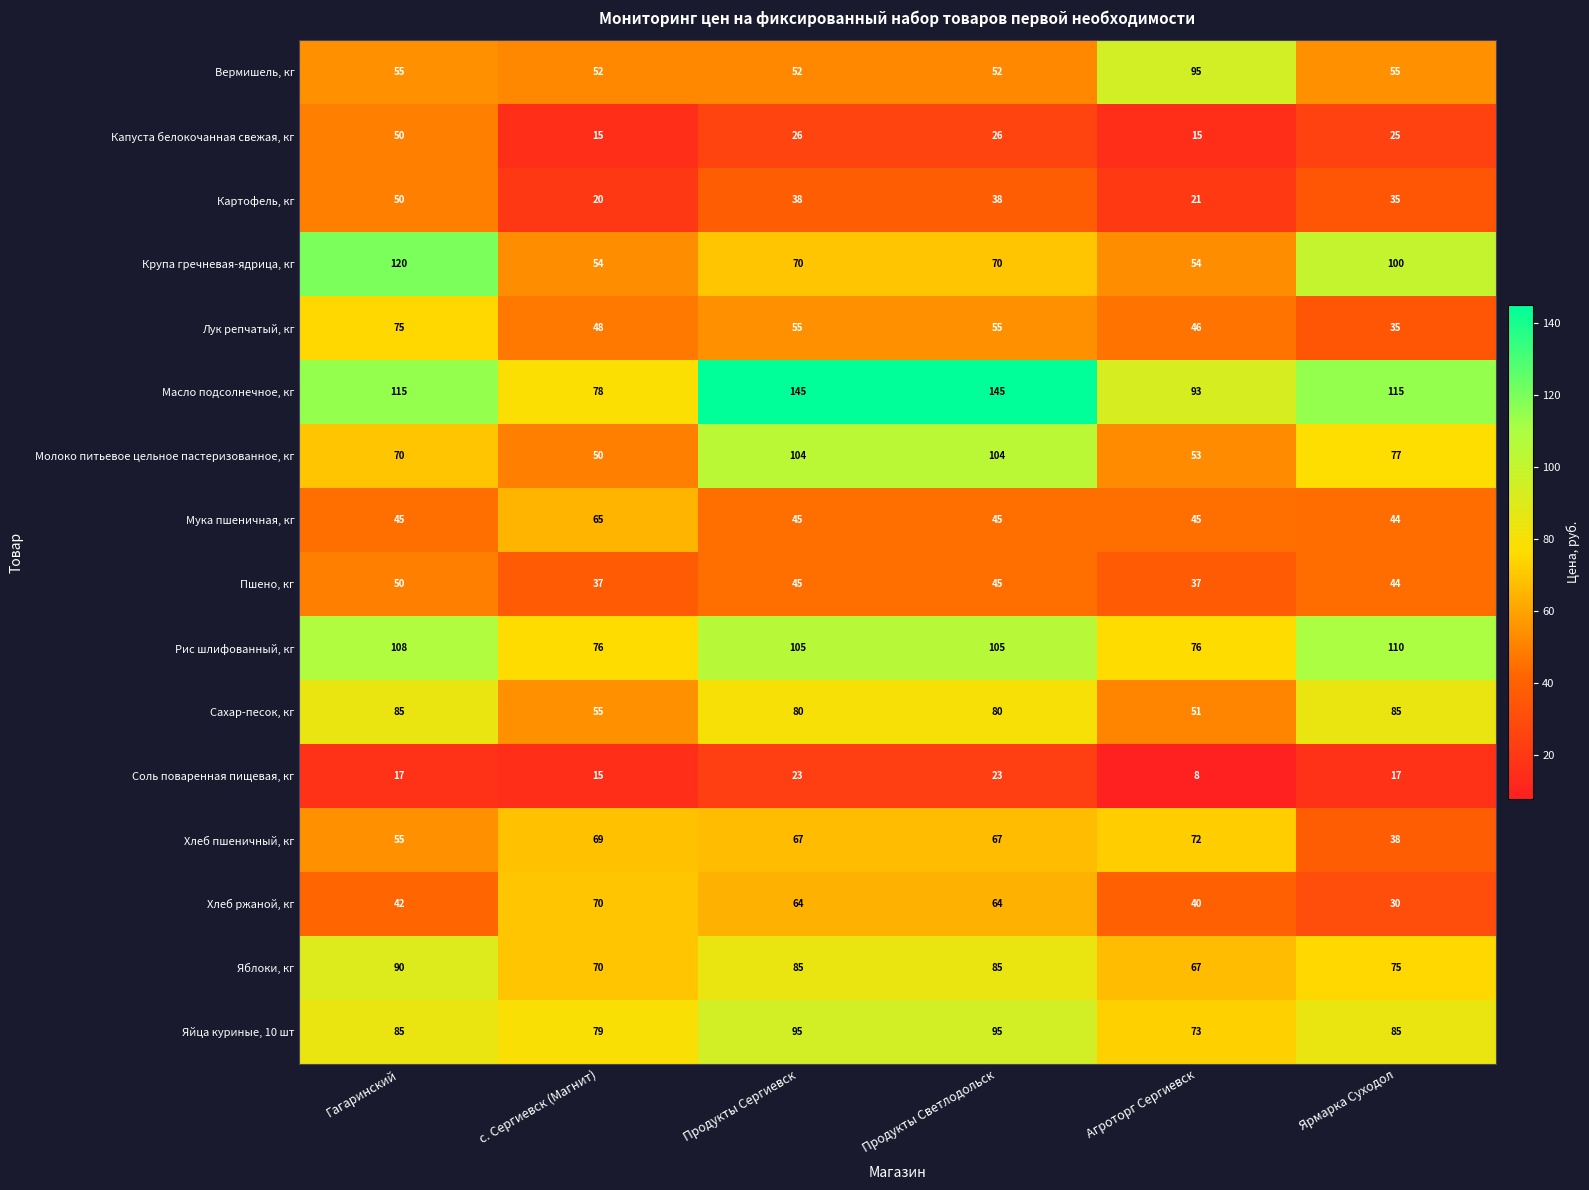

What is the difference between the maximum and minimum values in the Лук репчатый, кг series?

40